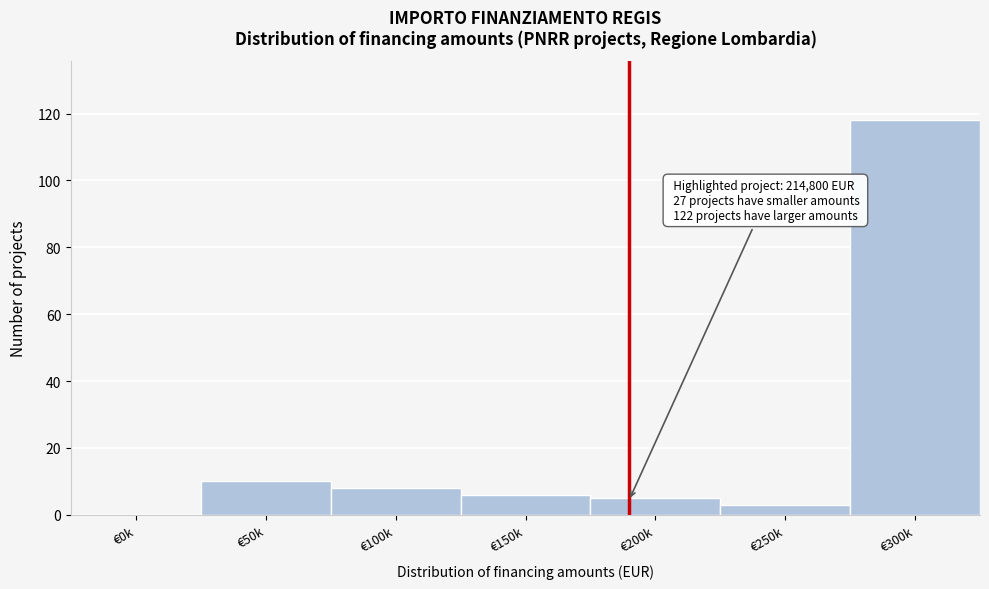

Reading right to left, list all the values displayed in this chart.

€300k=118	€250k=3	€200k=5	€150k=6	€100k=8	€50k=10	€0k=0